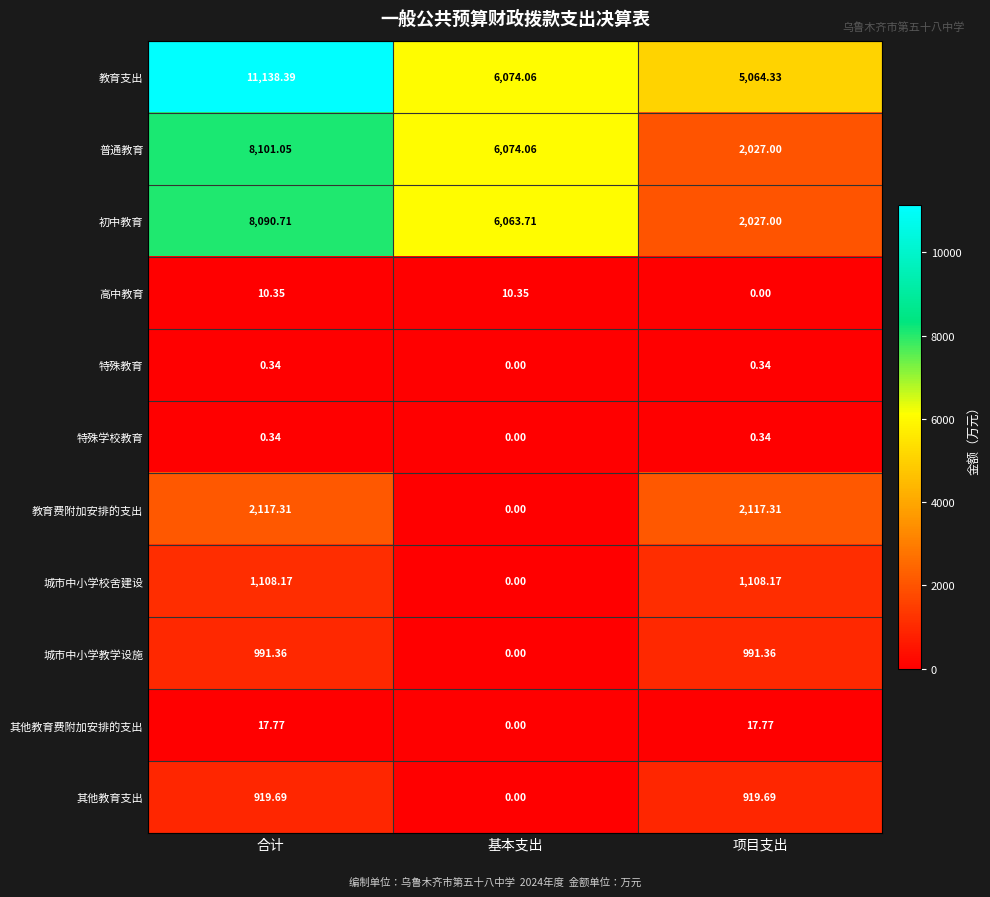

At which label does 初中教育 first exceed 6063?

合计